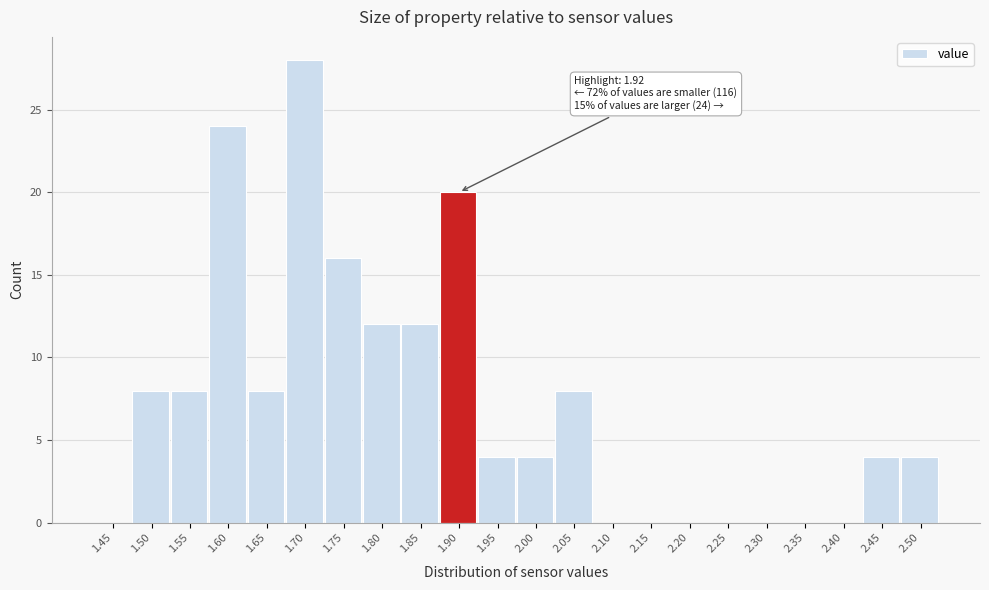

Reading right to left, list all the values displayed in this chart.

2.50=4	2.45=4	2.40=0	2.35=0	2.30=0	2.25=0	2.20=0	2.15=0	2.10=0	2.05=8	2.00=4	1.95=4	1.90=20	1.85=12	1.80=12	1.75=16	1.70=28	1.65=8	1.60=24	1.55=8	1.50=8	1.45=0